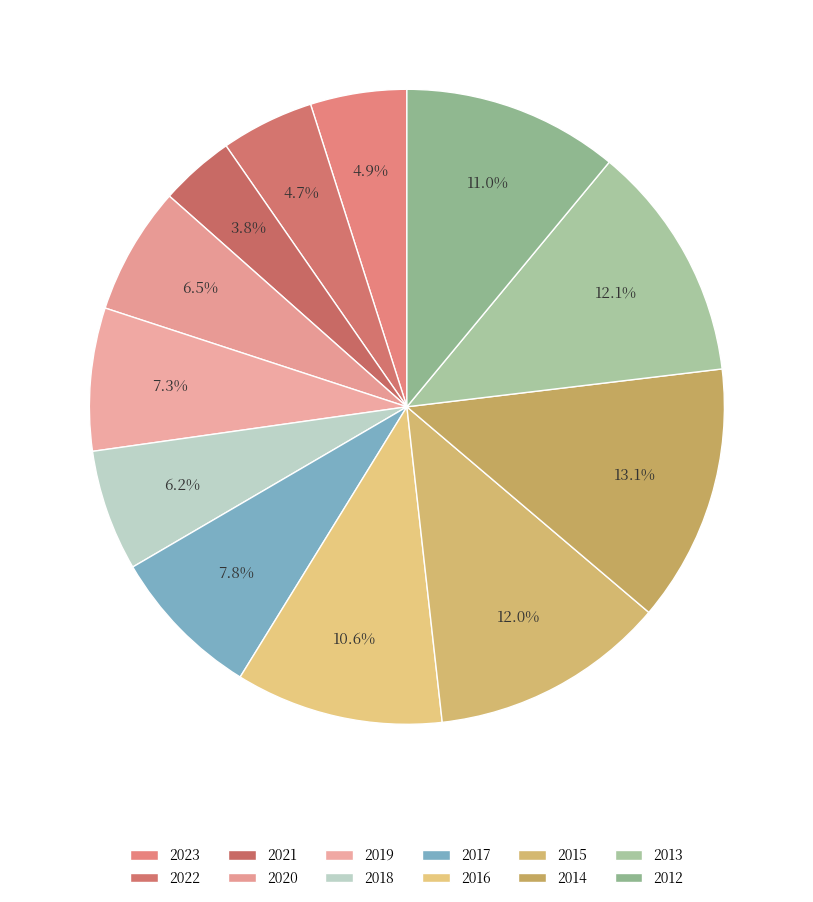

How many segments does this pie chart have?

12